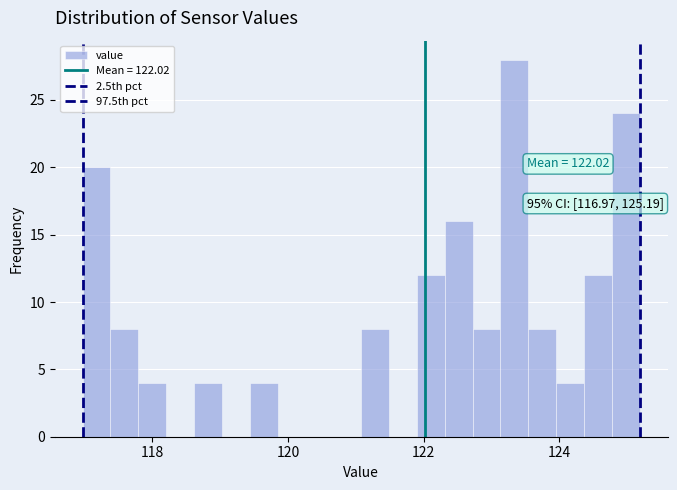

Around what value on the x-axis is the tallest bar? Give the approximate position of its centre, as read against the axis.

123.4